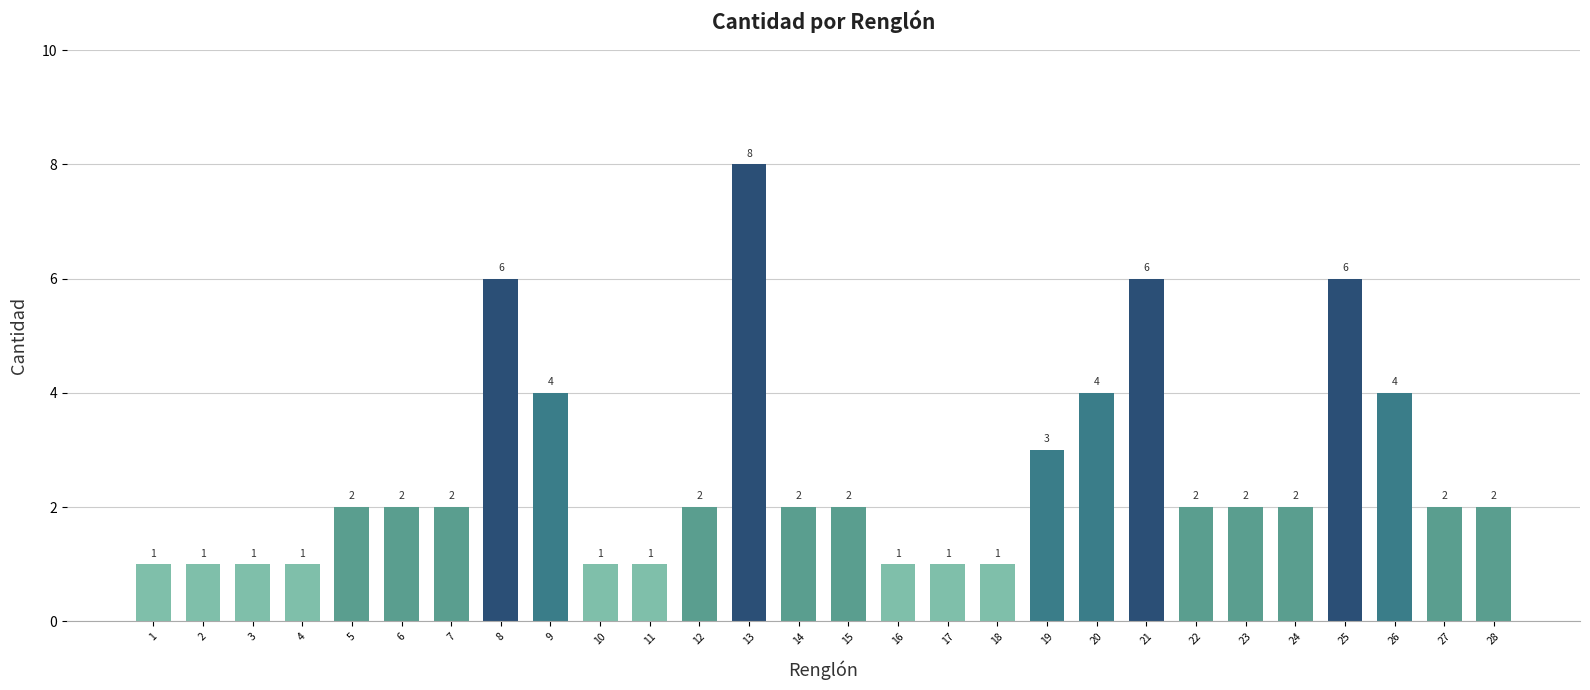

Reading left to right, transcribe all the data shown in this chart.

1	1	1	1	2	2	2	6	4	1	1	2	8	2	2	1	1	1	3	4	6	2	2	2	6	4	2	2